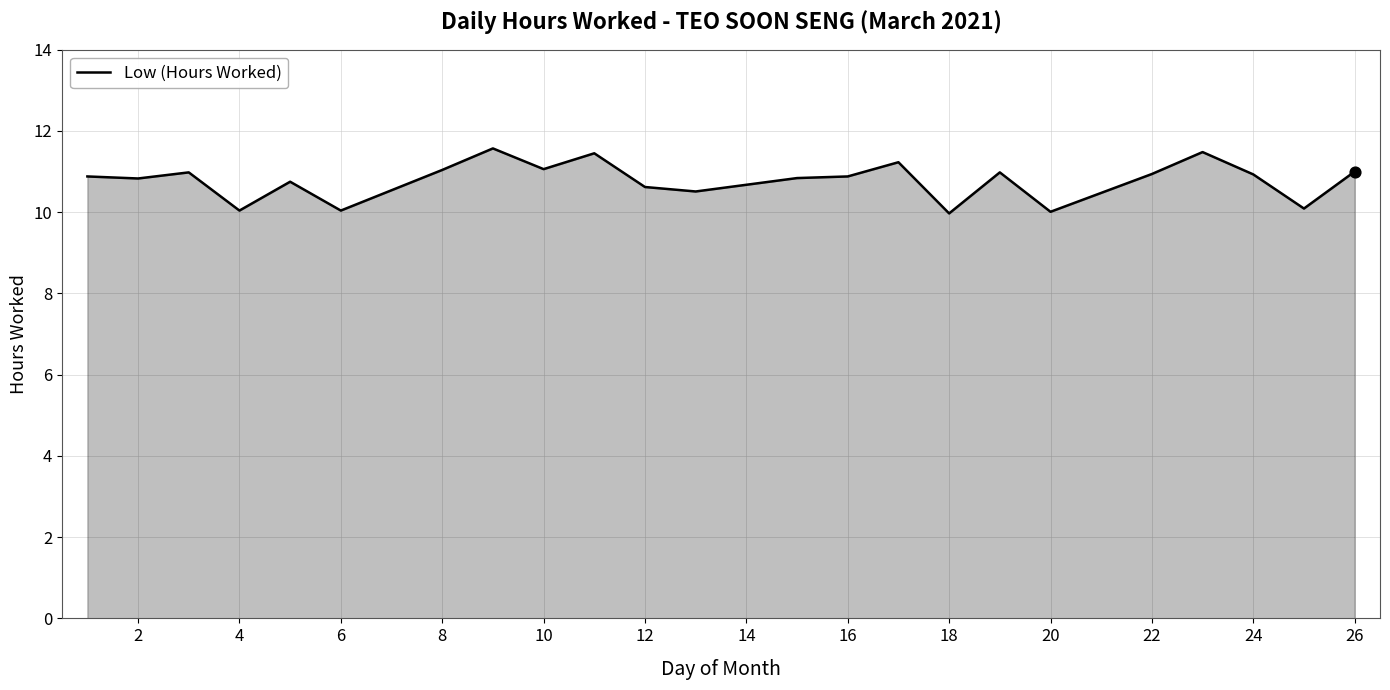

What is the difference between the maximum and minimum values?

1.6